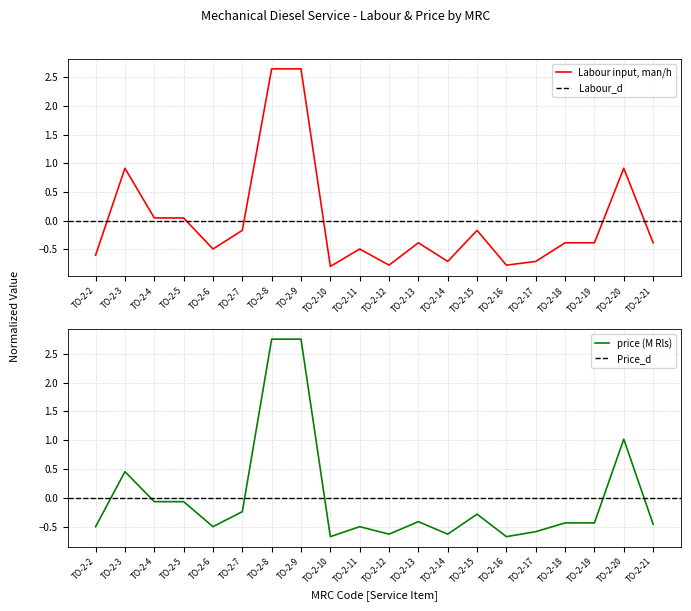

What position from the left is ТО-2-15?

14